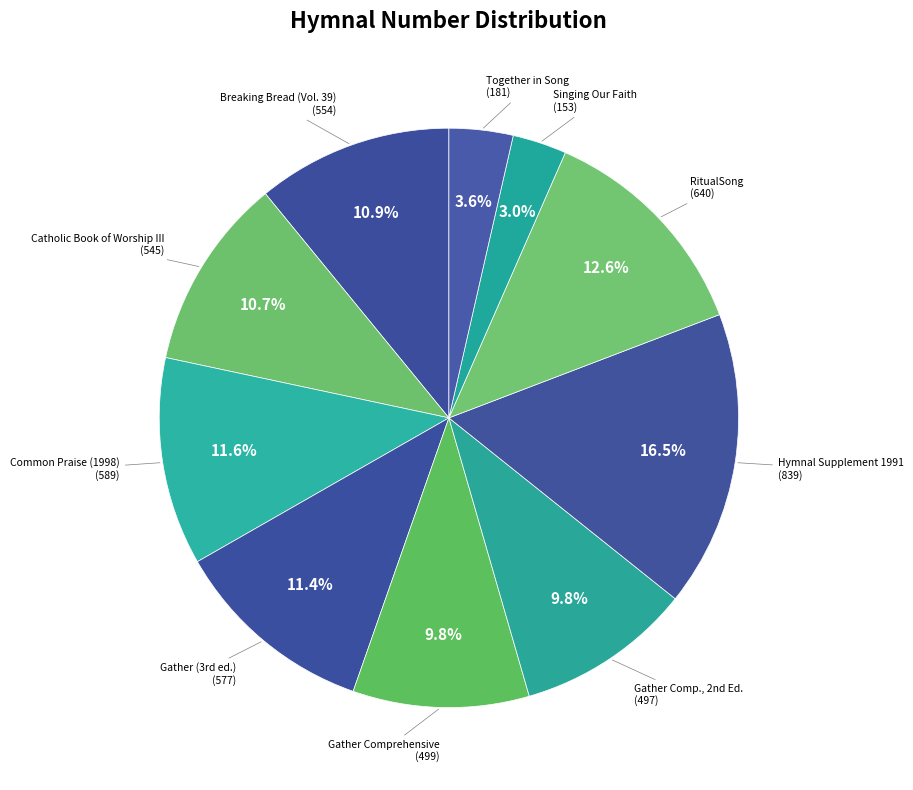

What percentage do RitualSong (640) and Hymnal Supplement 1991 (839) together represent?

29.1%